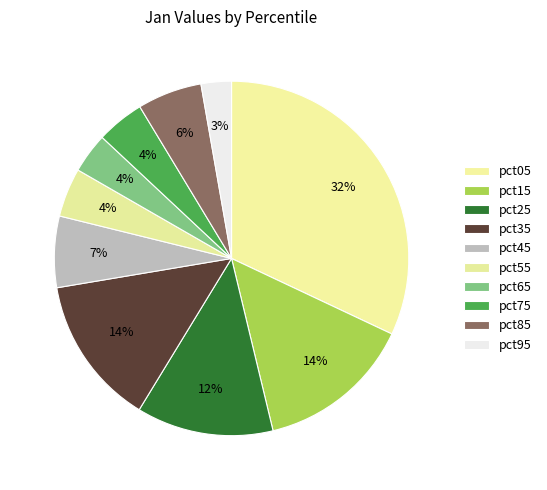

Count the number of slices in the pie.

10